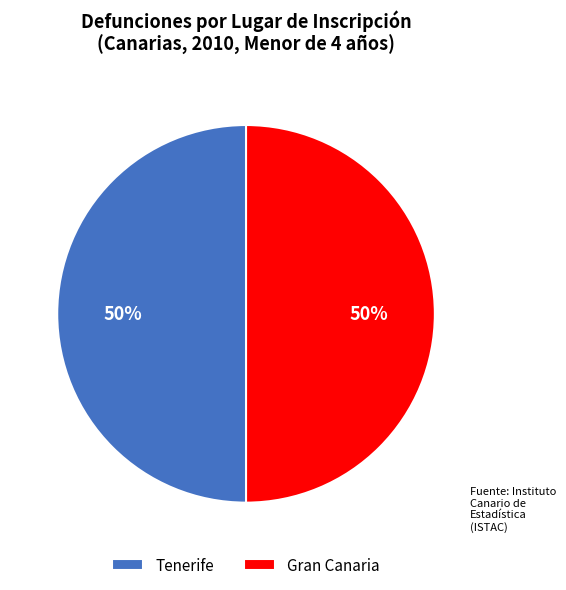

True or false: Tenerife accounts for 50% of the total.

True